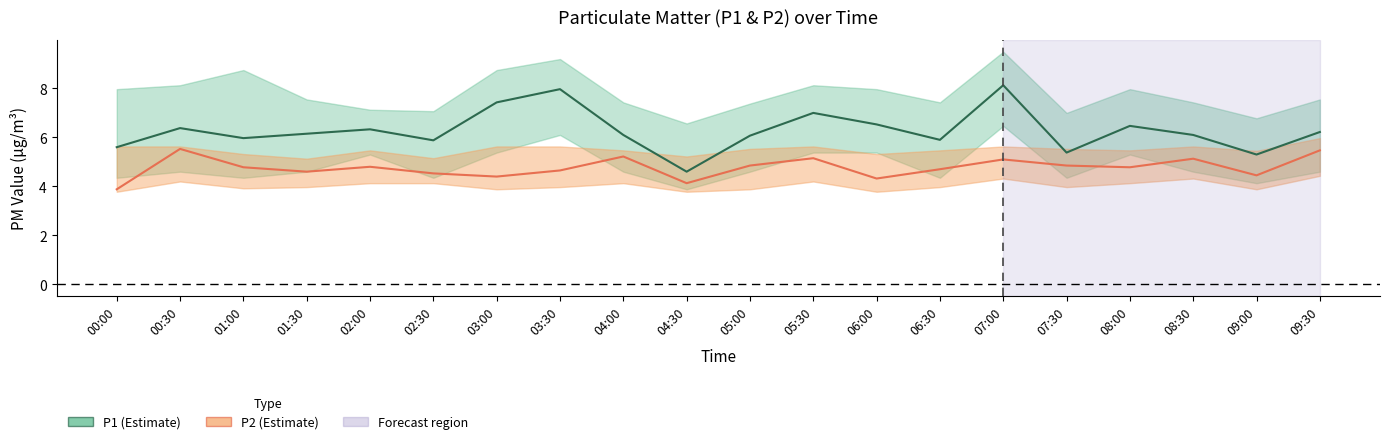

Which series has the widest spread of values?

P1